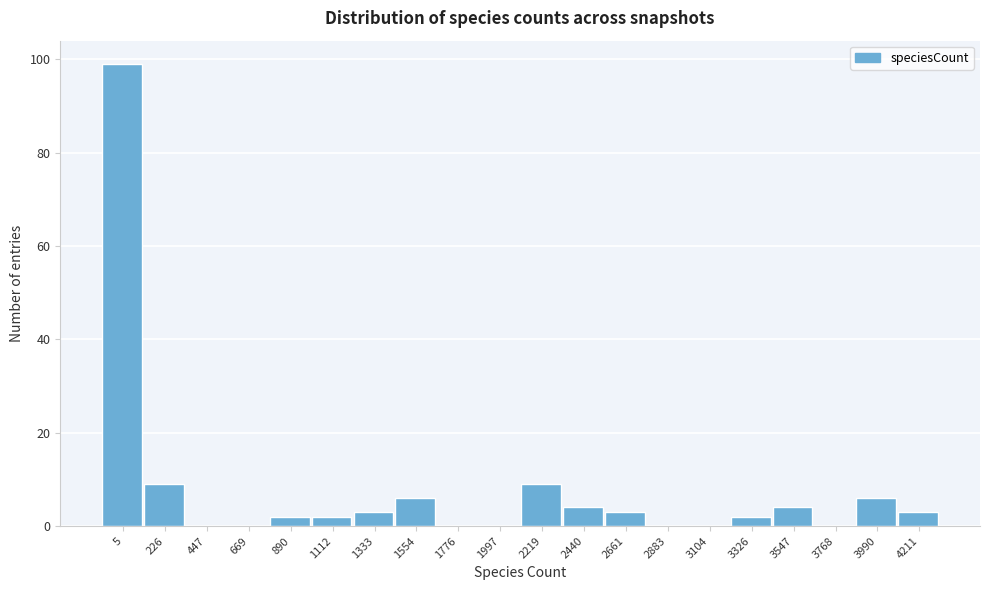

Reading left to right, list all the values displayed in this chart.

5=99	226=9	447=0	669=0	890=2	1112=2	1333=3	1554=6	1776=0	1997=0	2219=9	2440=4	2661=3	2883=0	3104=0	3326=2	3547=4	3768=0	3990=6	4211=3